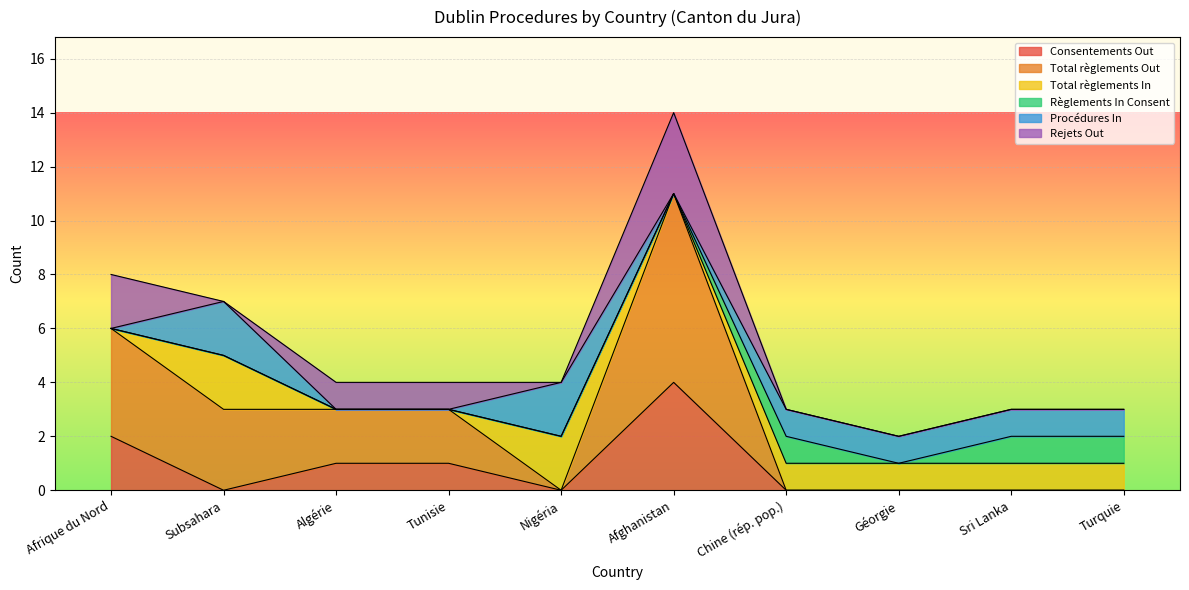

How many Procédures In values are between 0 and 1?

8